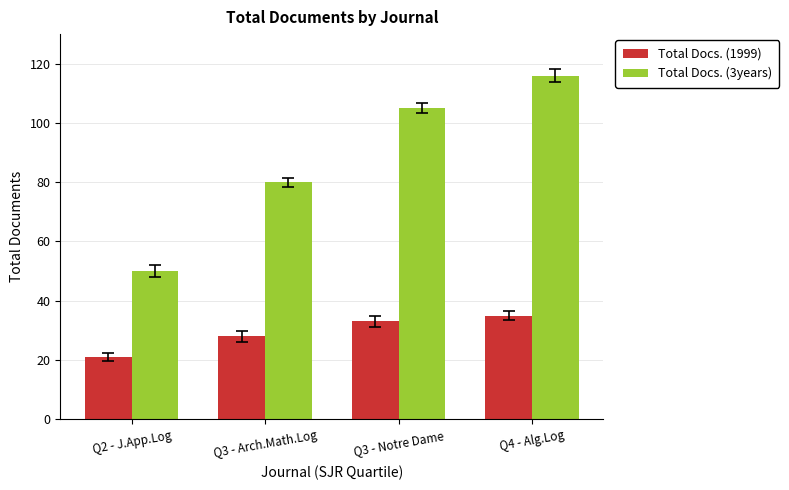

Read the Total Docs. (3years) value at Q4 - Alg.Log, to the nearest 10.

120